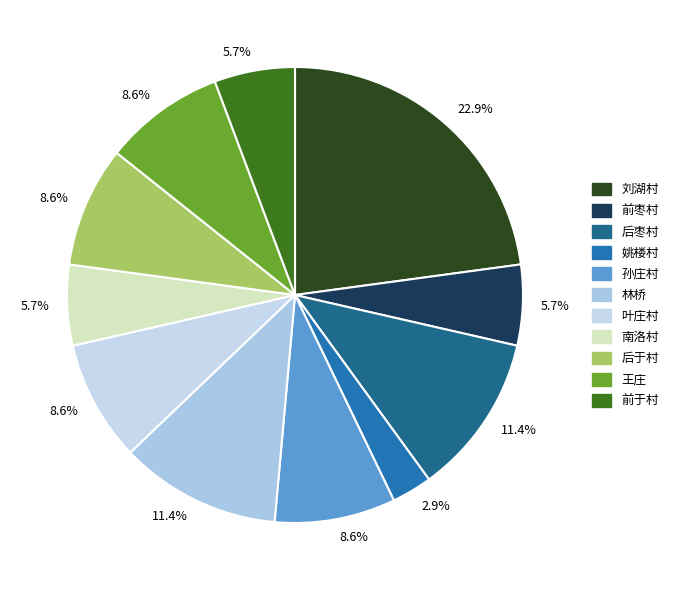

How many slices are in this pie chart?

11